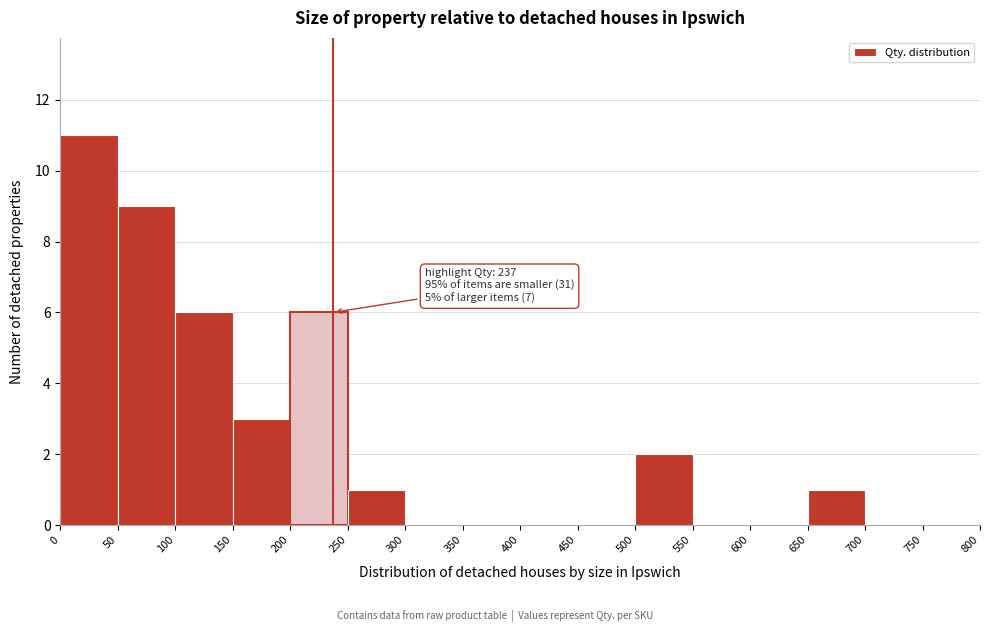

Which range on the x-axis has the tallest bar?

0 to 50